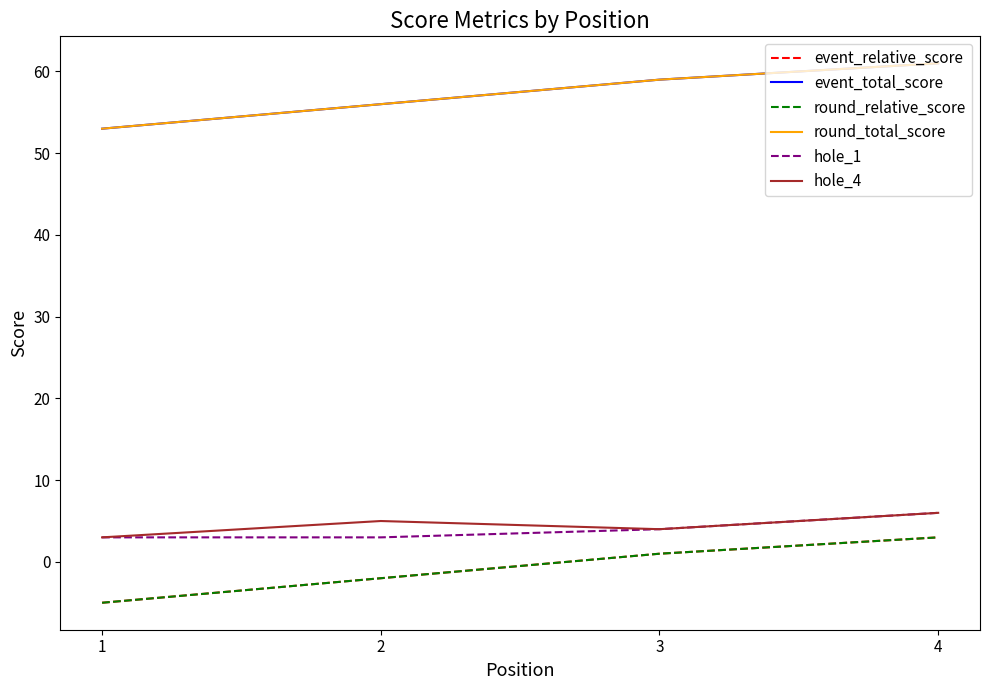

Does the chart have visible grid lines?

No